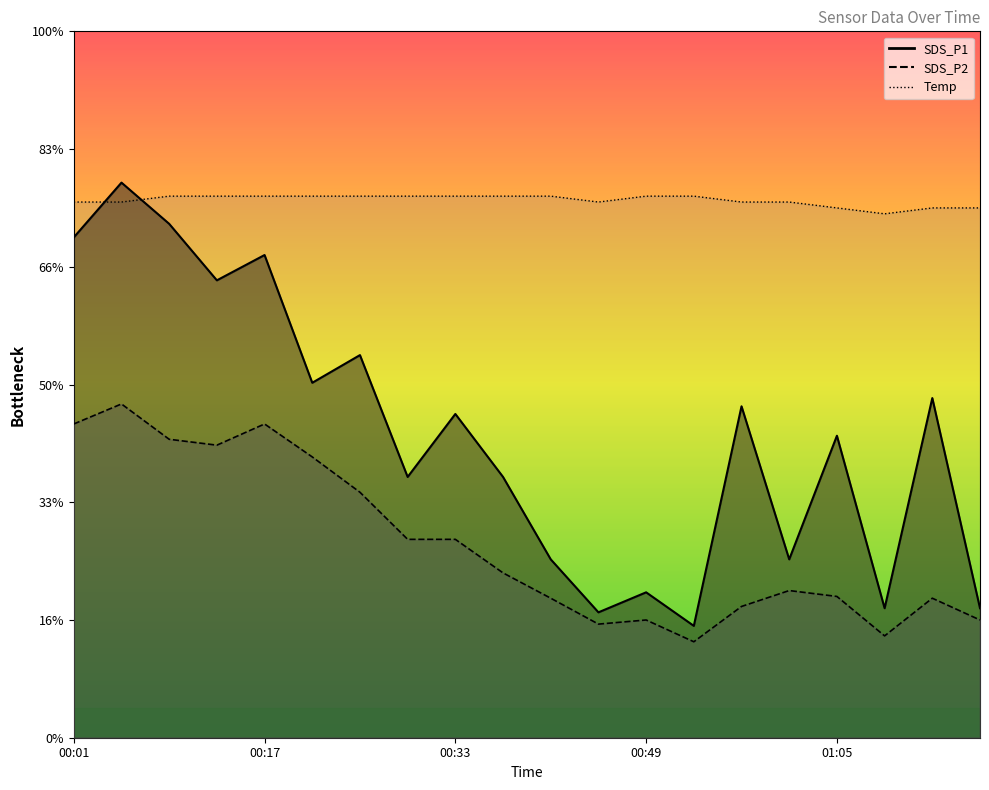

What is the label of the 14th point from the left?

00:53